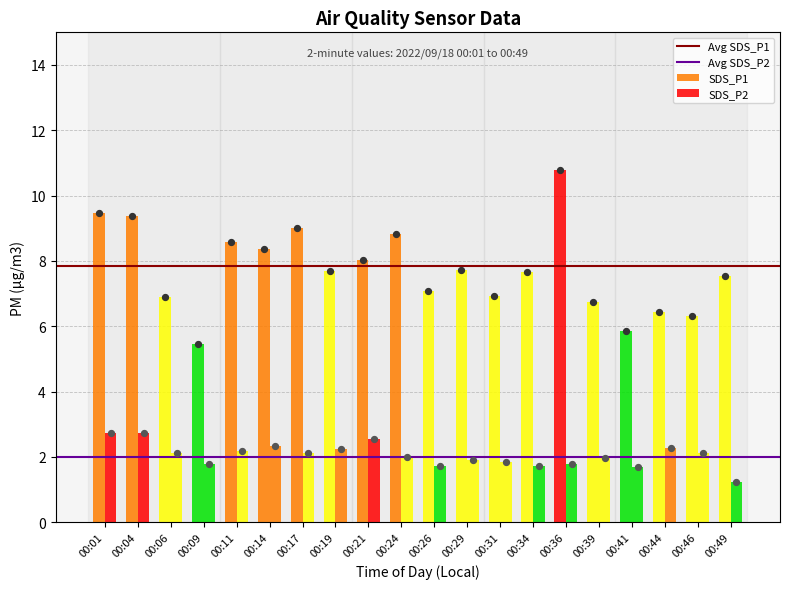

Is the value of SDS_P2 at 00:49 greater than the value of SDS_P1 at 00:04?

No